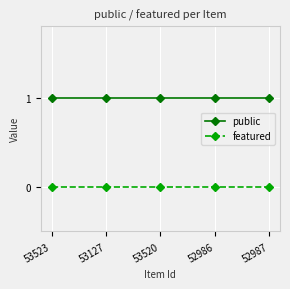

What is the total value across all series at 53520?

1